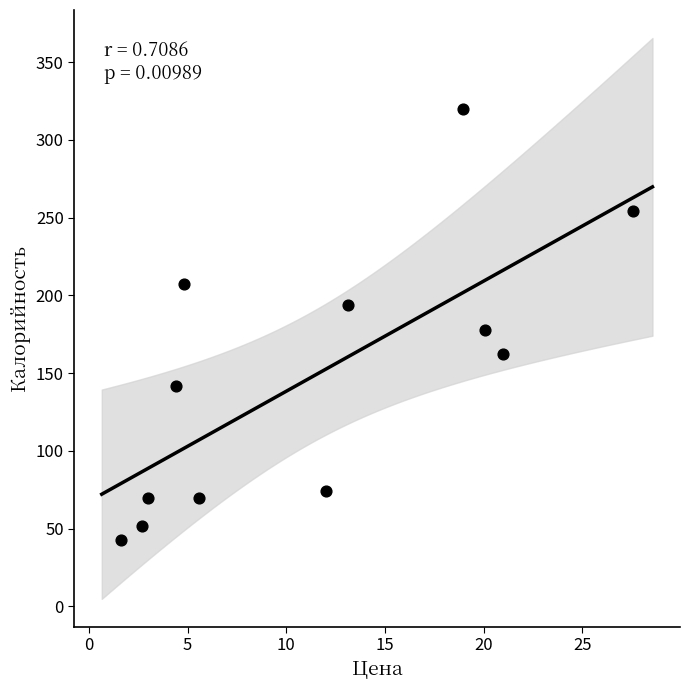

What is the range of Y values (max minus min)?

277